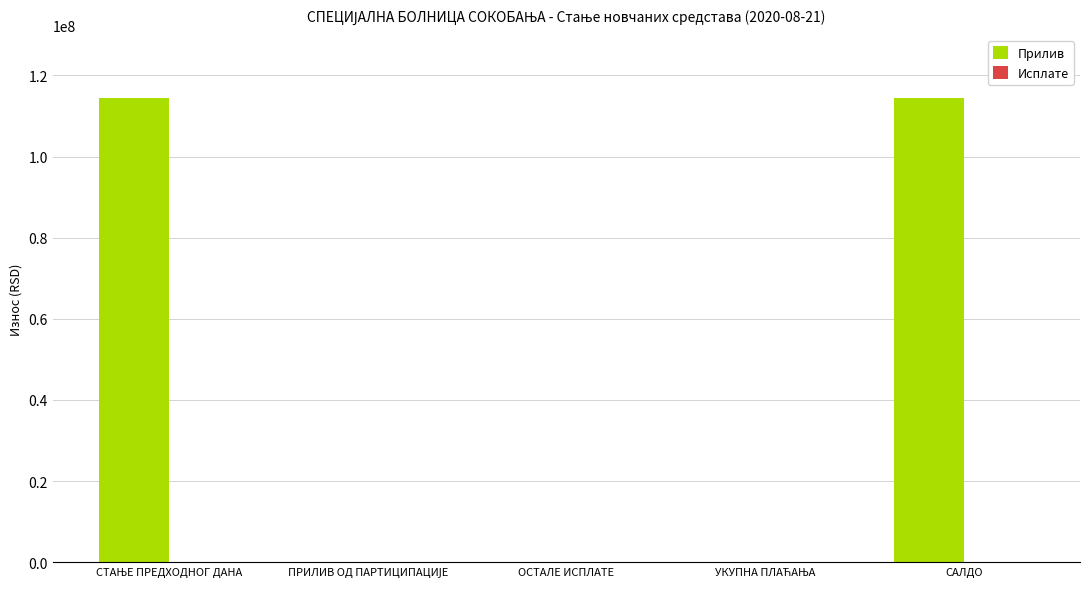

The Прилив series shows 76896005.5 at ОСТАЛЕ ИСПЛАТЕ. True or false?

False